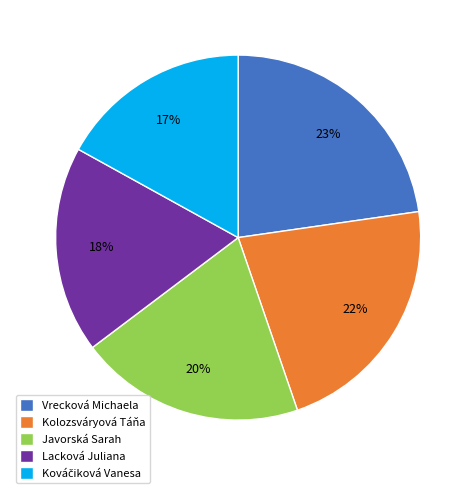

Which category has the biggest portion of the pie?

Vrecková Michaela